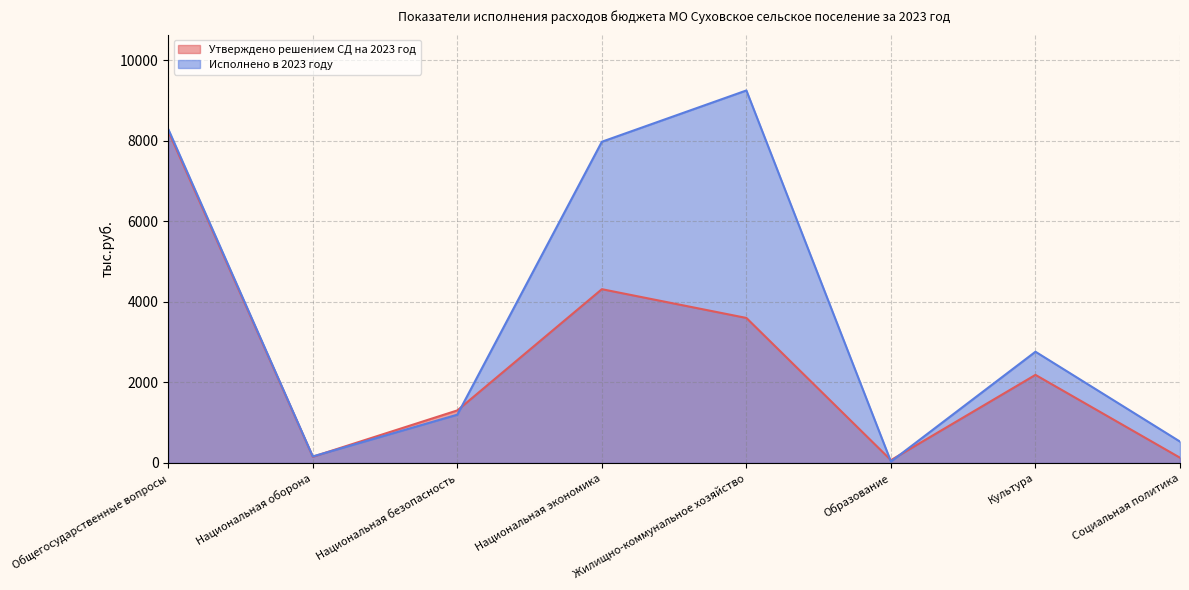

At which category does Исполнено в 2023 году reach its first local valley?

Национальная оборона